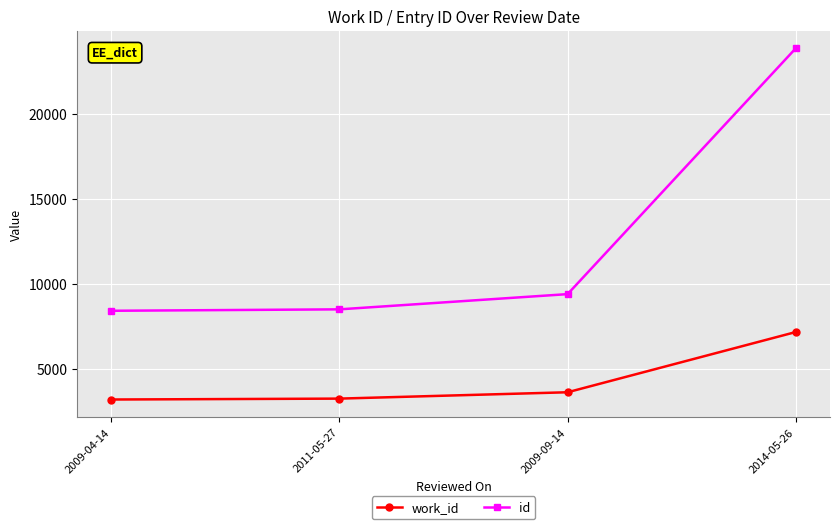

True or false: work_id and id cross at least once.

False